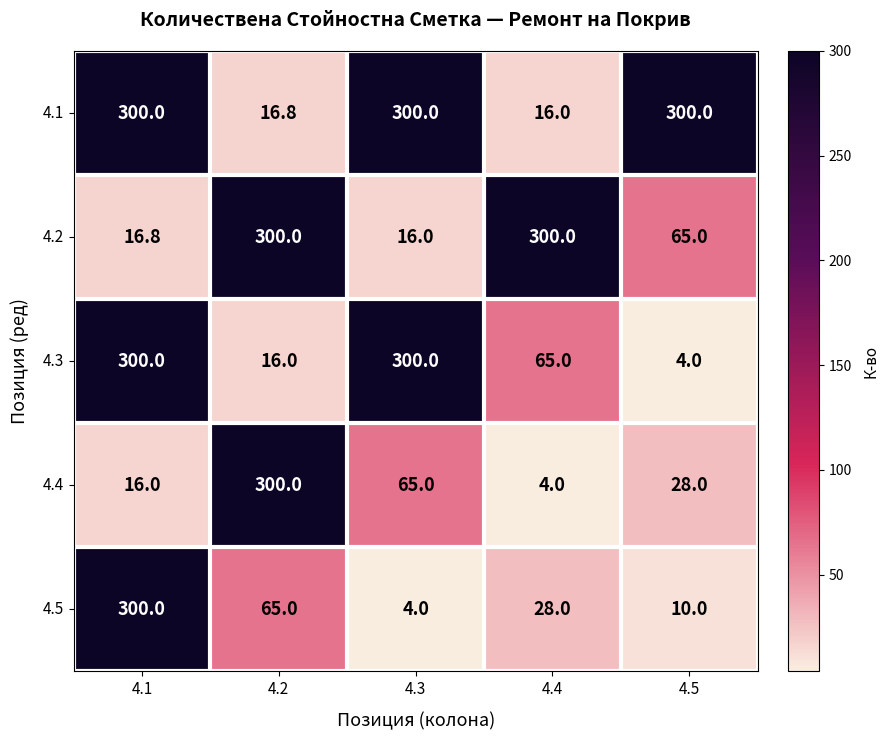

What is the difference between the 4.5 values at 4.4 and 4.5?

18.0